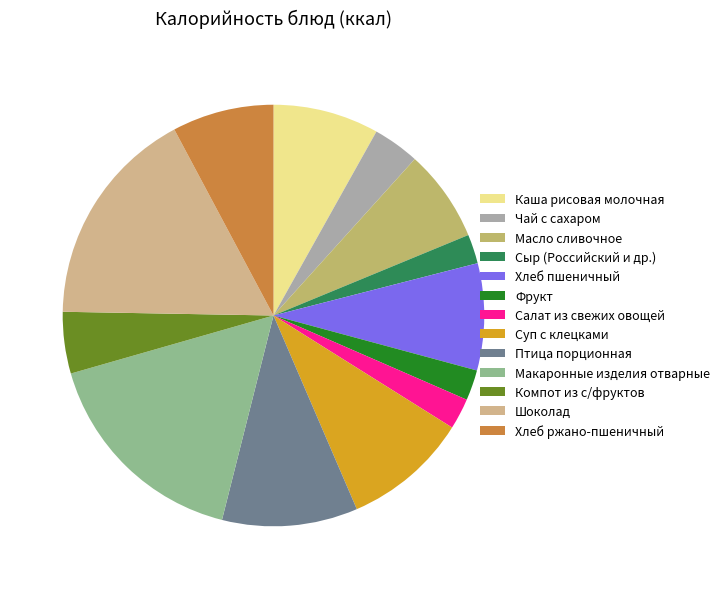

True or false: Сыр (Российский и др.) accounts for 1% of the total.

False